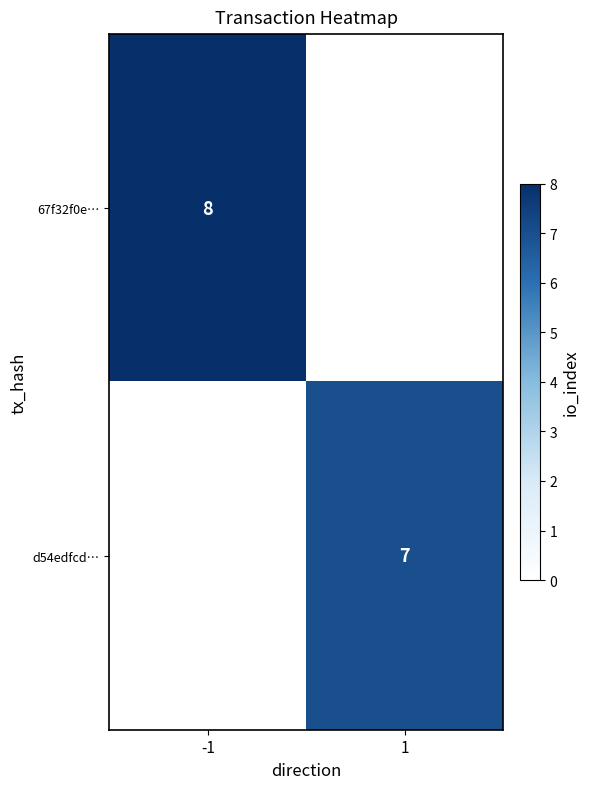

Is it true that d54edfcd… equals 7 at 1?

True